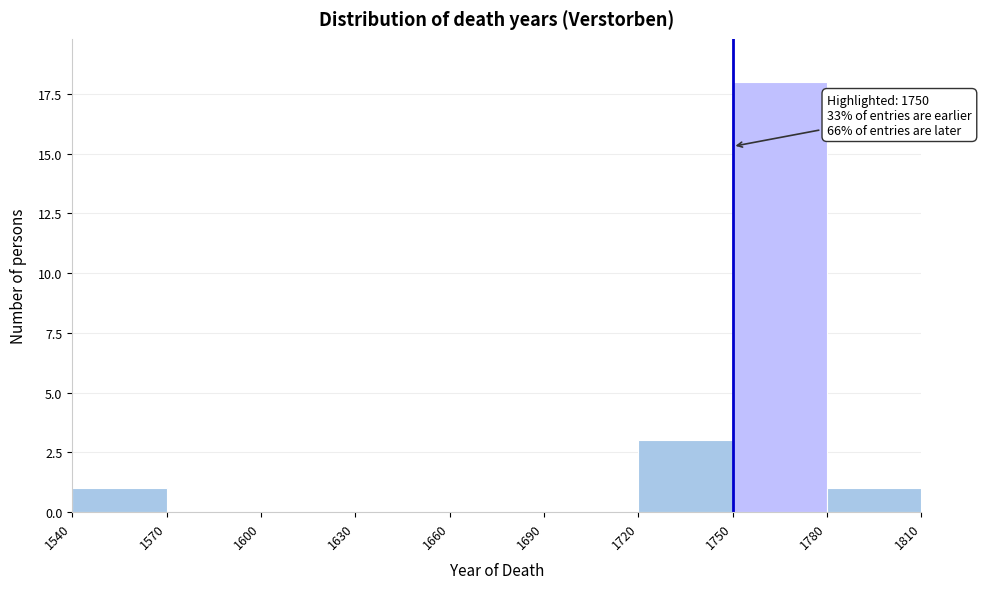

Over which range of the x-axis is the bar tallest?

1750 to 1780